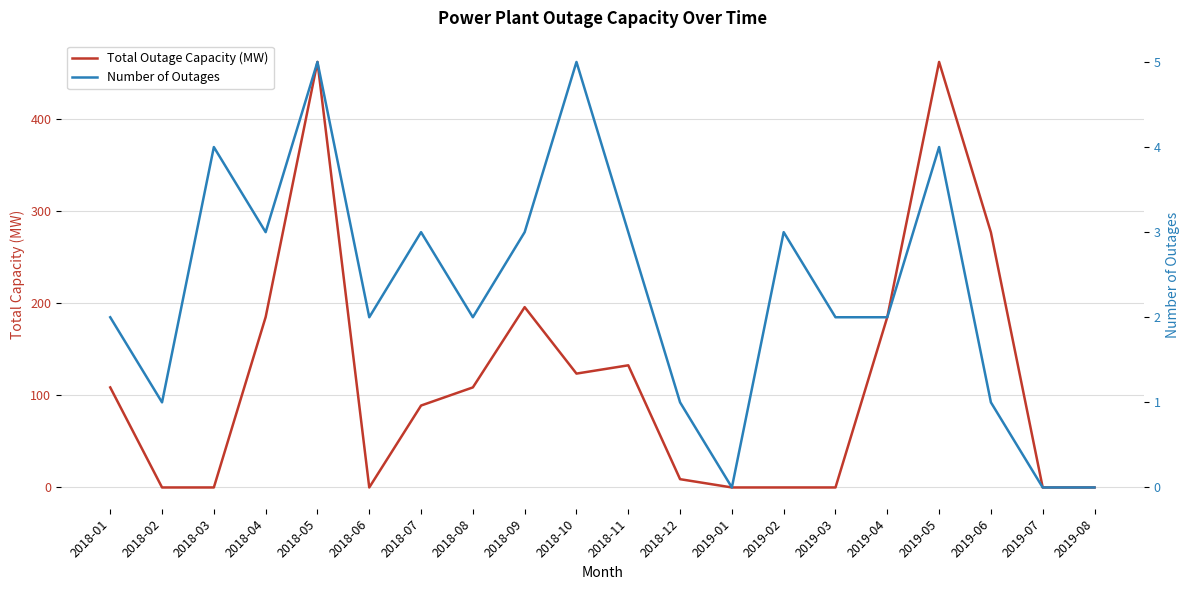

What is the difference between the Number of Outages values at 2019-01 and 2018-02?

1.0